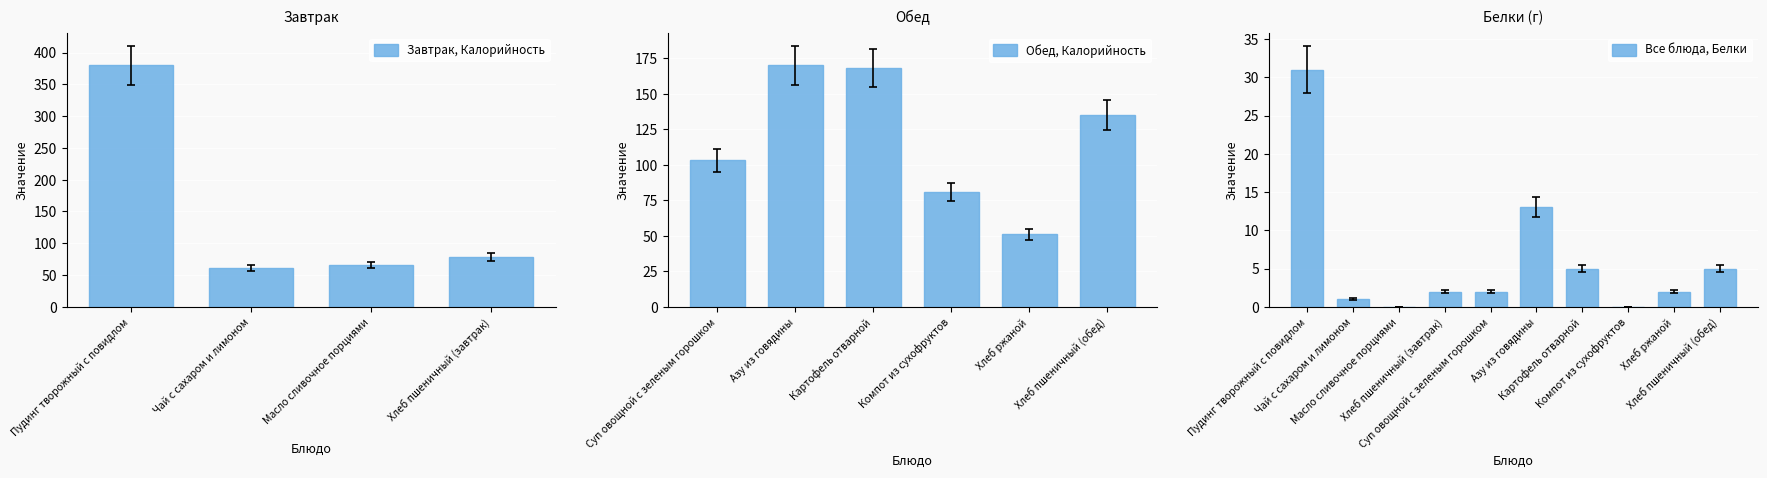

What is the difference between the maximum and second lowest values in the Завтрак, Калорийность series?

314